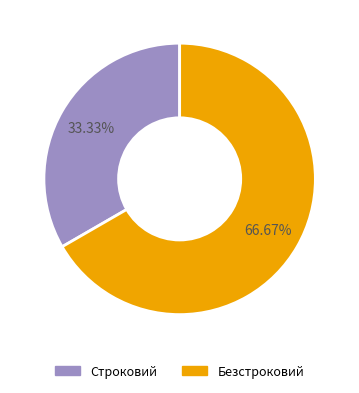

To the nearest percent, what portion does Безстроковий represent?

67%